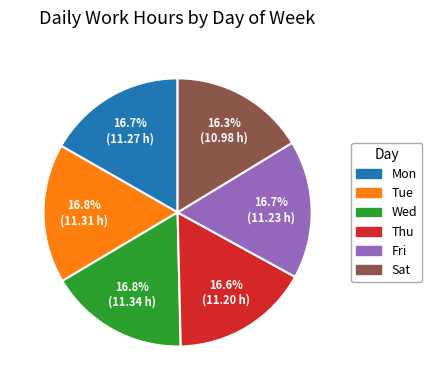

What is the ratio of the value at Tue to the value at Thu?

1.0